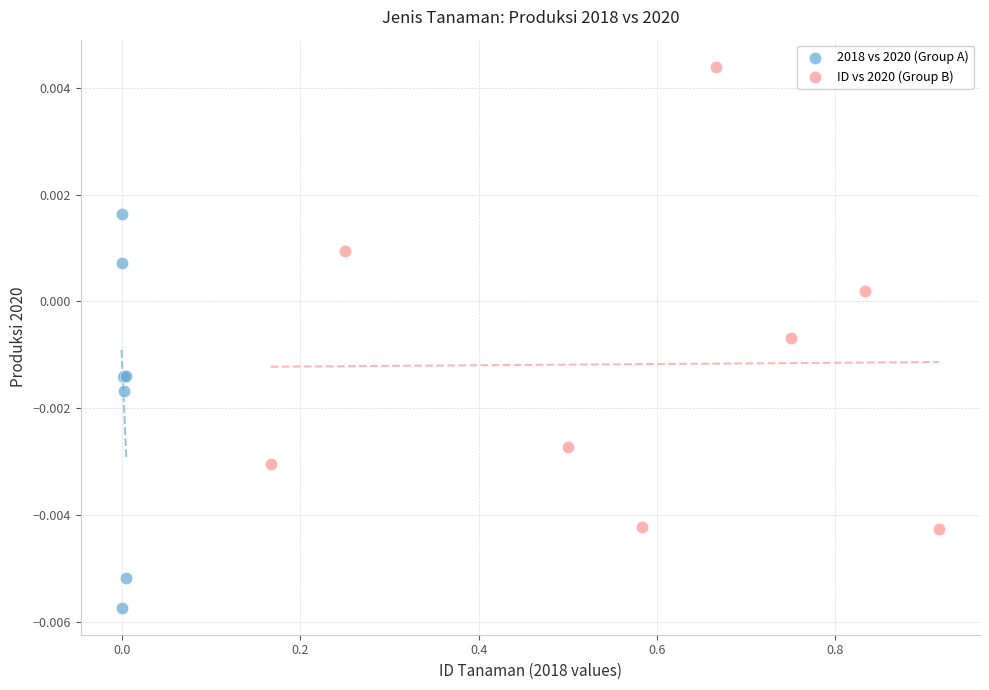

What are all the series names shown in the legend?

2018 vs 2020 (Group A), ID vs 2020 (Group B)